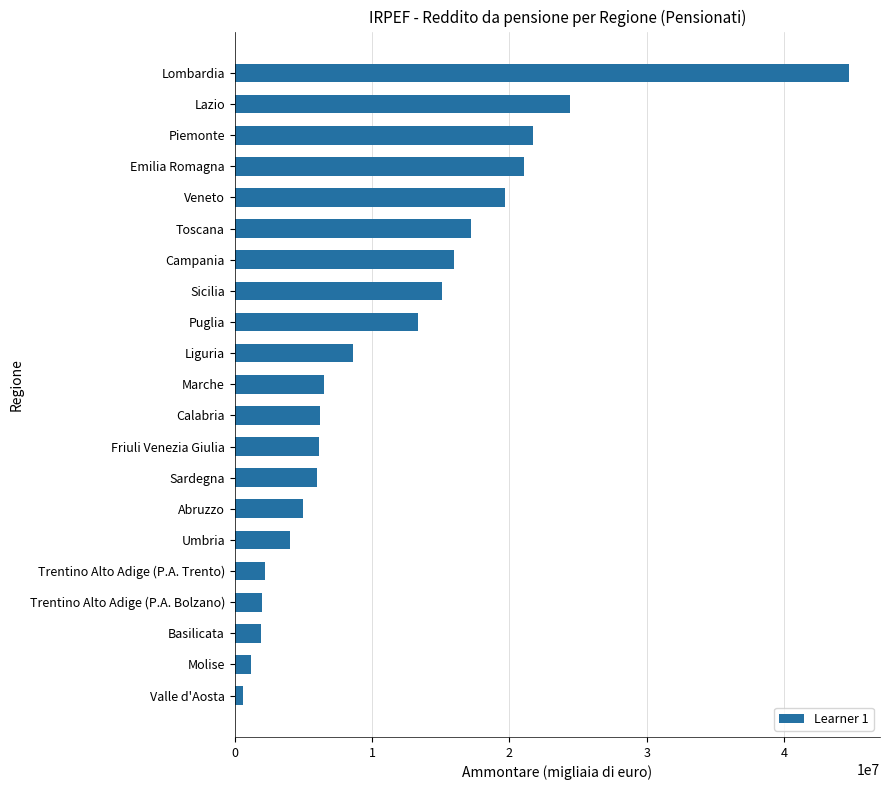

Is it true that the value at Toscana is 23904200?

False